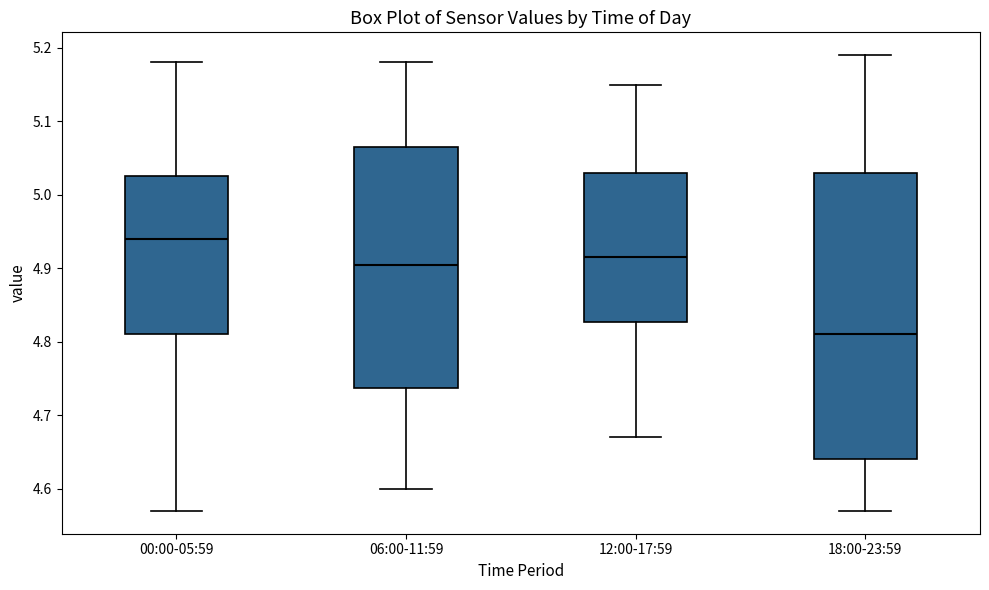

Which box's median line is the lowest?

18:00-23:59